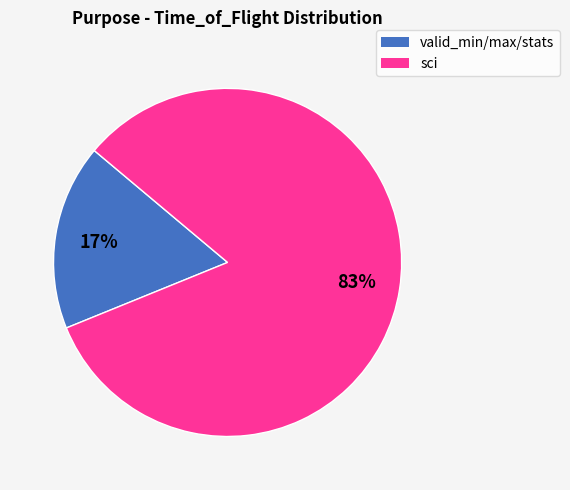

Is there a majority slice in this chart?

Yes